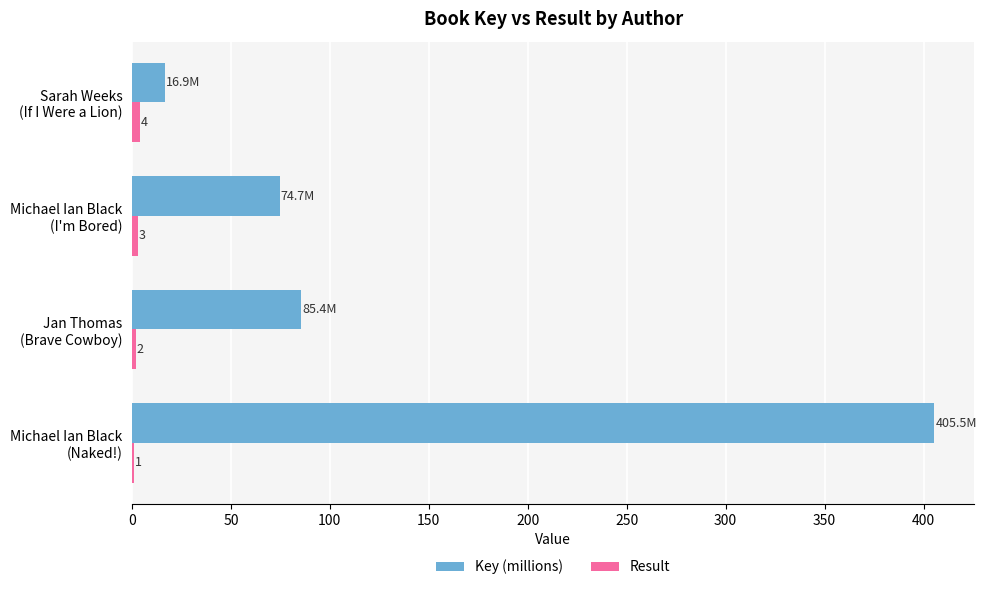

Which series has the largest total across all categories?

Key (millions)